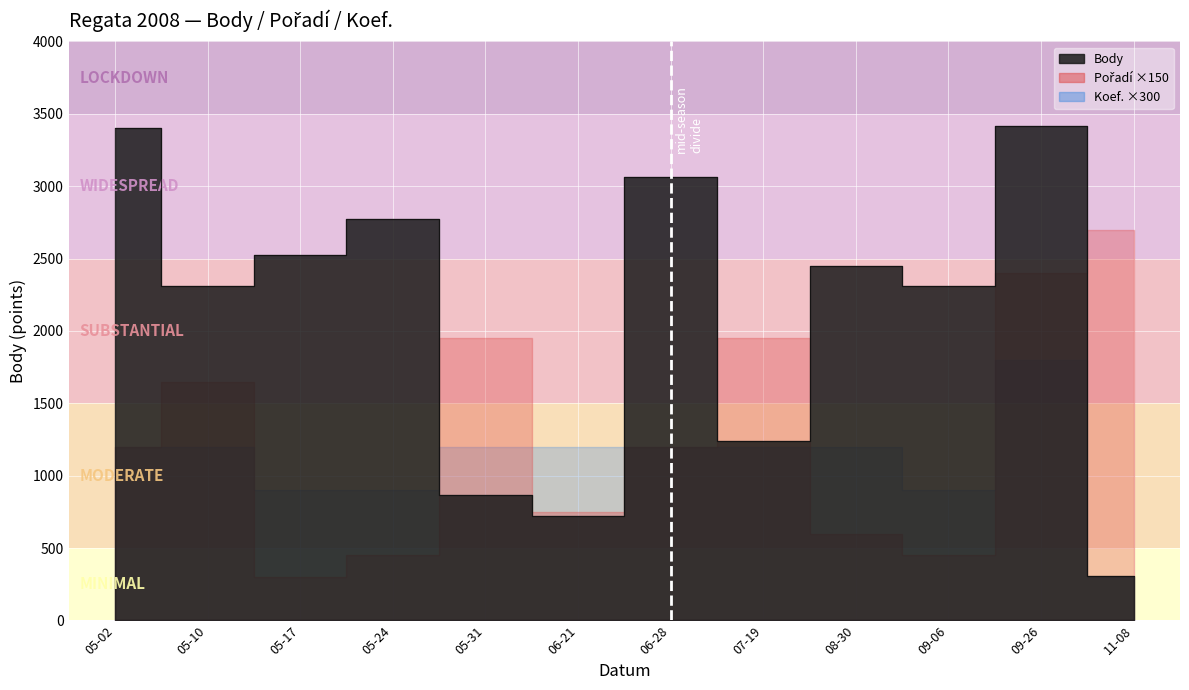

What is the difference between the maximum and minimum values in the Body series?

3106